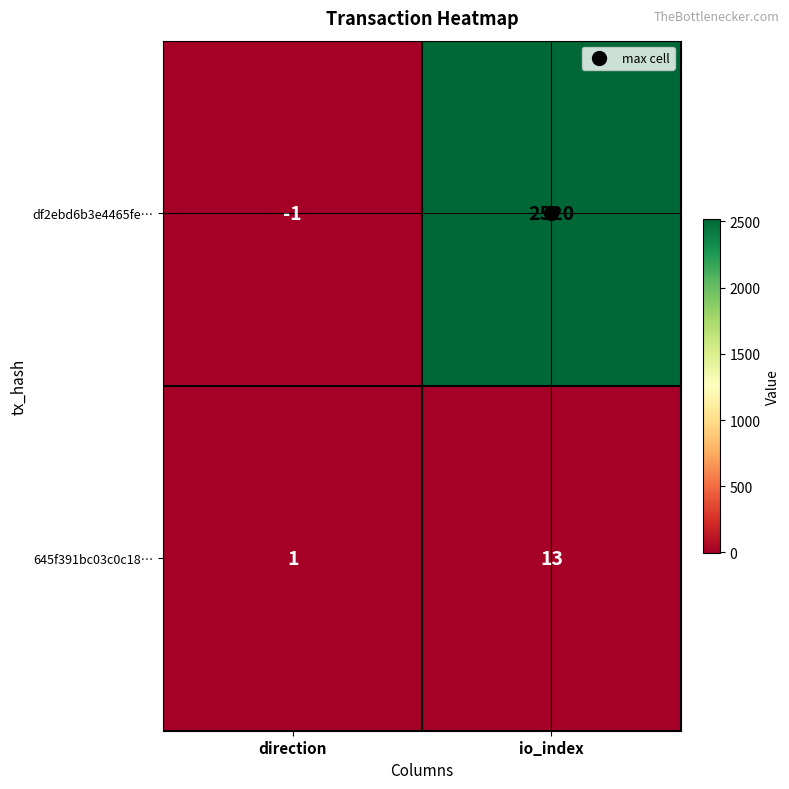

What is the difference between the highest and lowest values at io_index?

2507